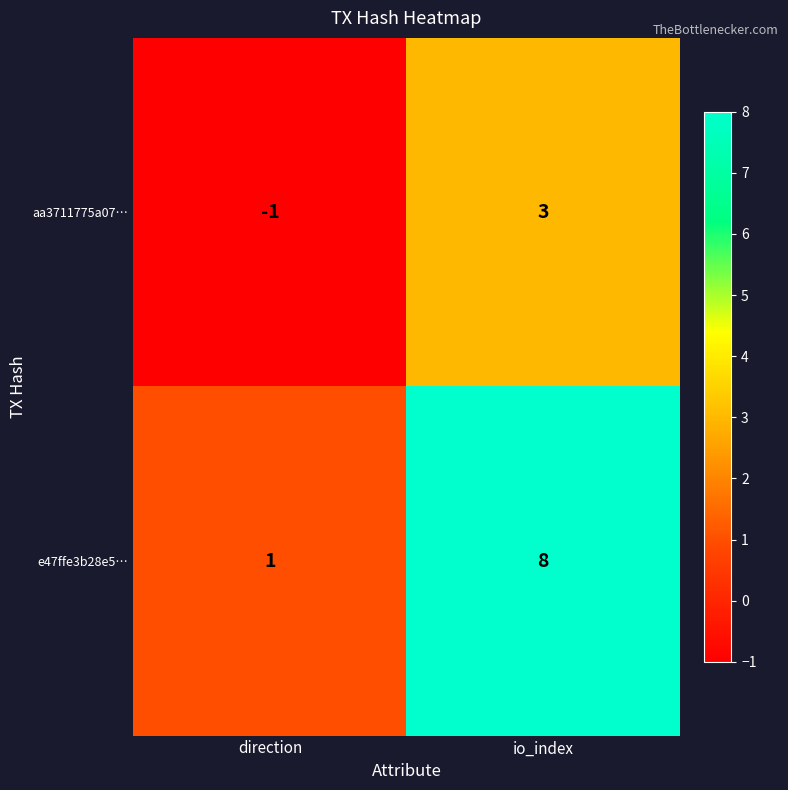

What is the sum of the e47ffe3b28e5… values at direction and io_index?

9